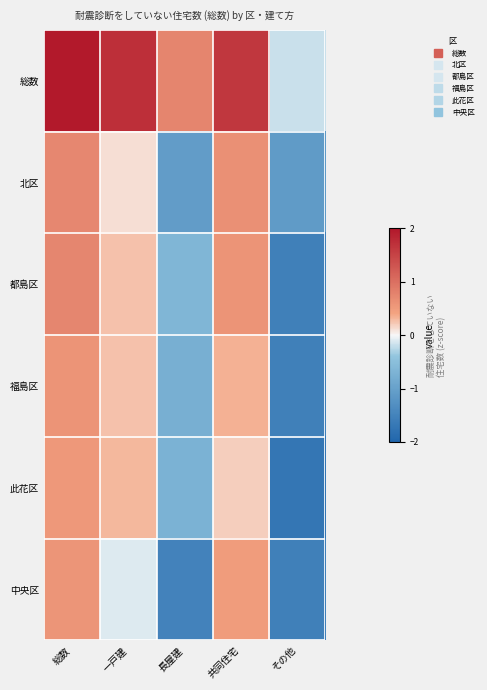

Between 長屋建 and その他, which is larger?

長屋建